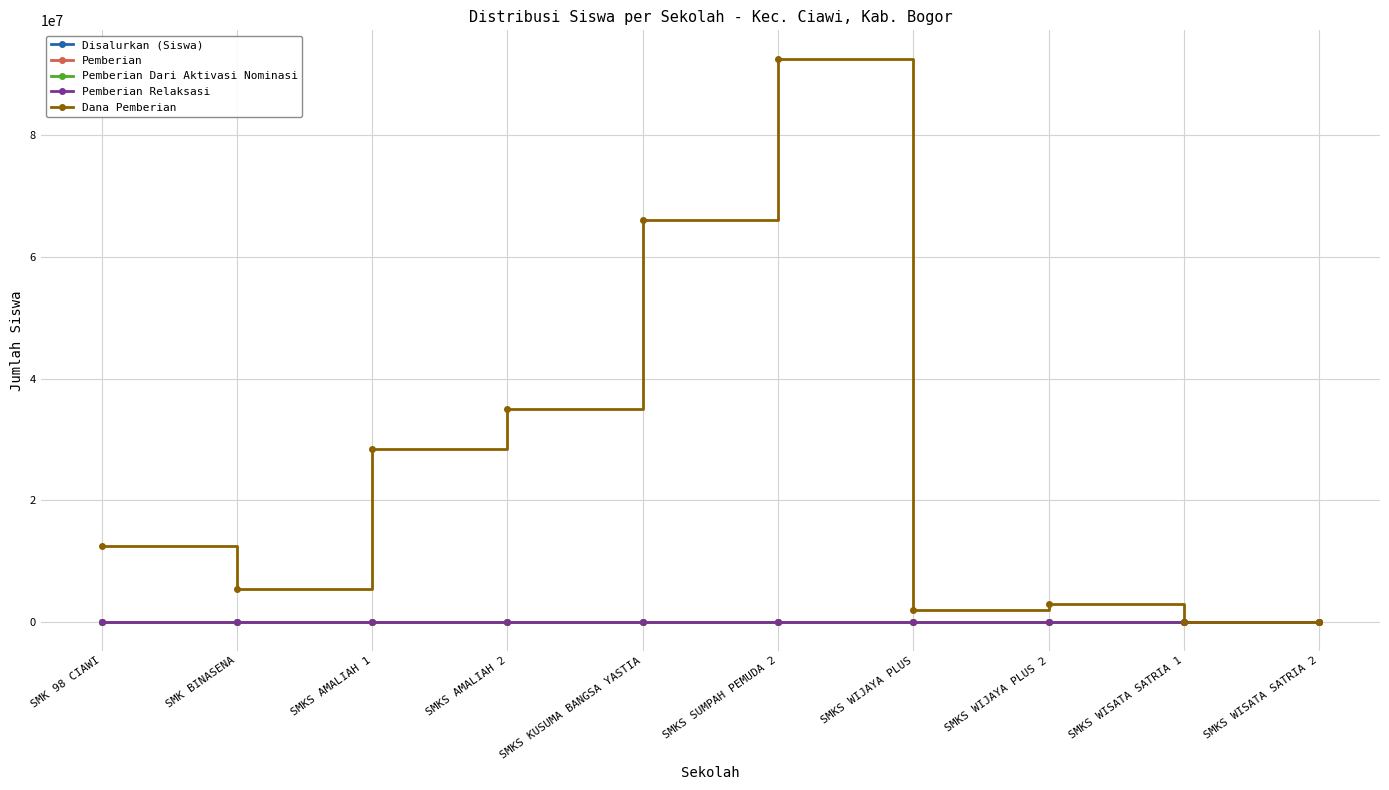

True or false: Pemberian has a value of 122 at SMKS SUMPAH PEMUDA 2.

True